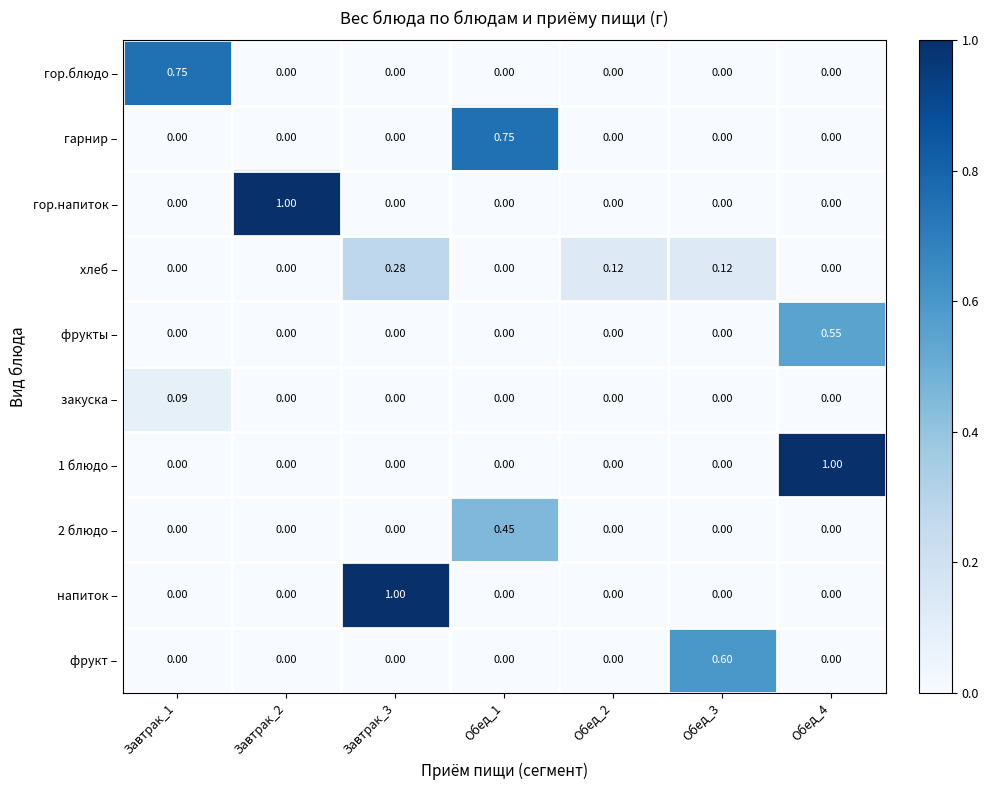

Between Завтрак_3 and Обед_3, which series saw the biggest shift?

напиток –